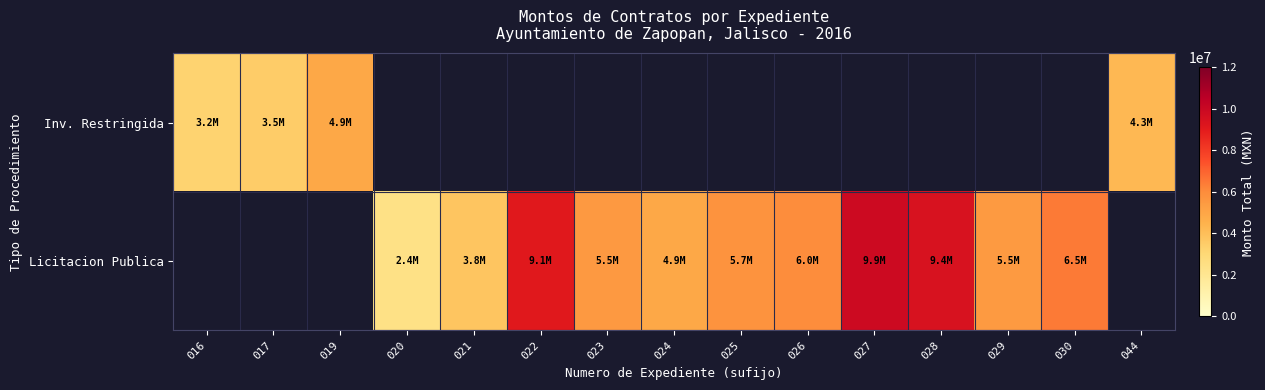

Count the number of data series in this chart.

2